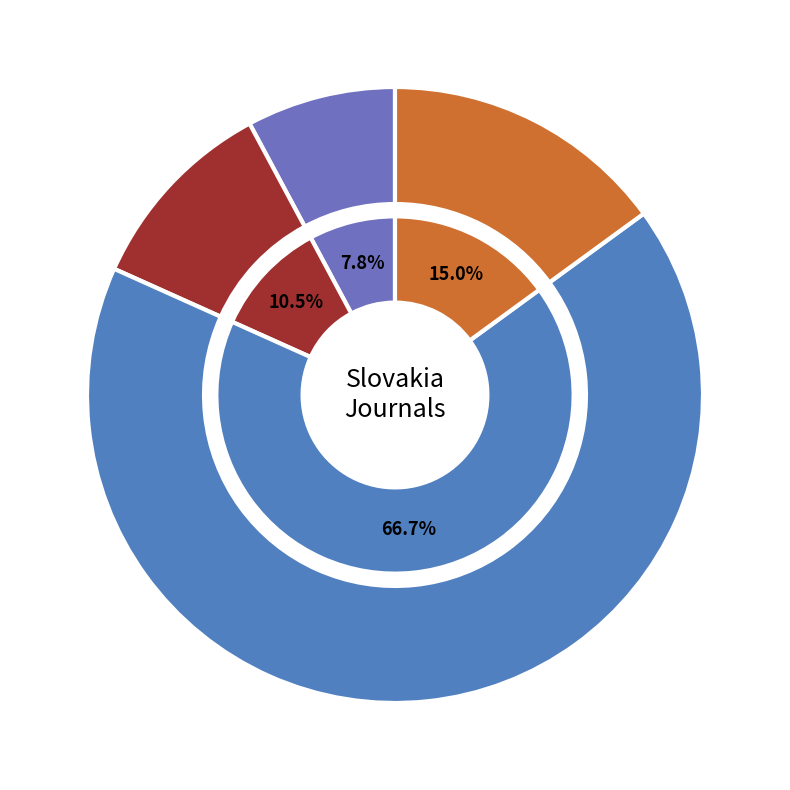

Rank the categories by value from highest to lowest.

Wood Research, Biologia - Section Zoology, Biologia - Section Botany, Oecologia Montana